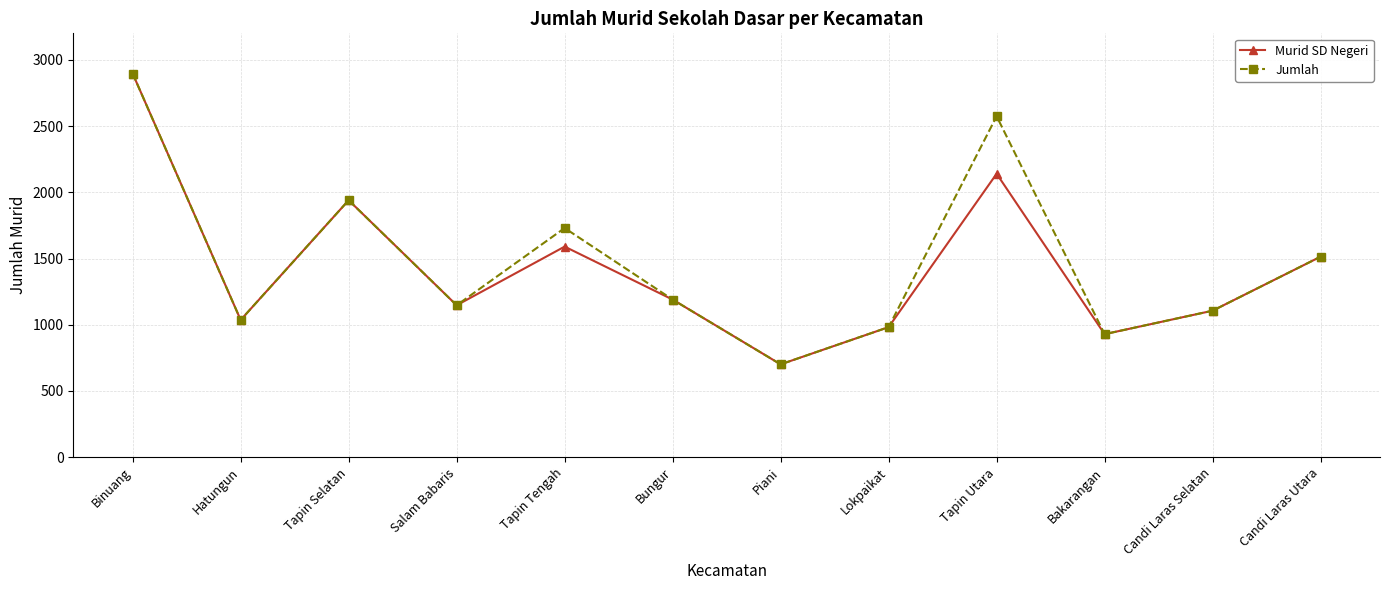

How many data points does each series have?

12